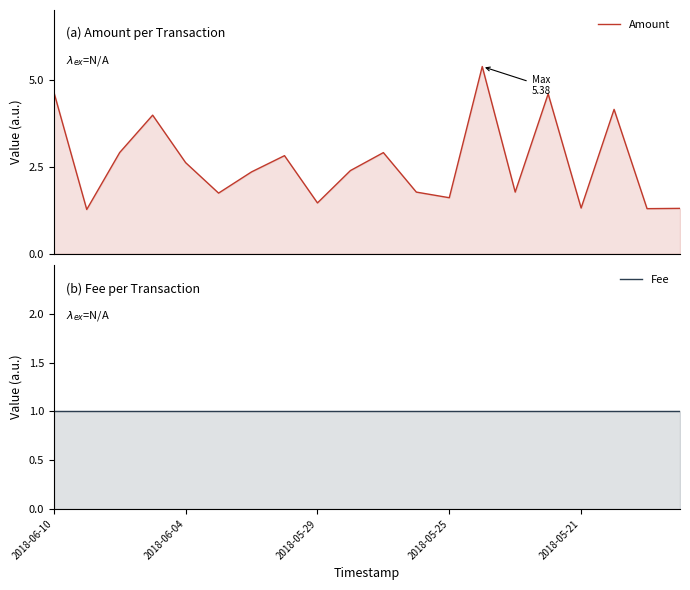

What position from the left is 13?

14